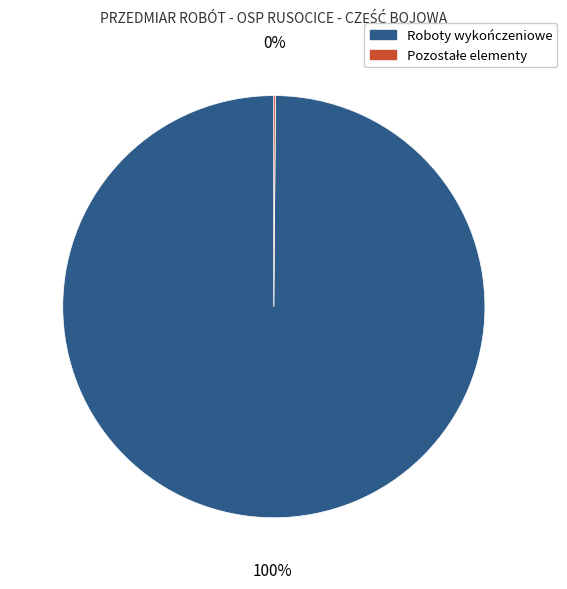

Is there any slice that represents more than half of the pie?

Yes